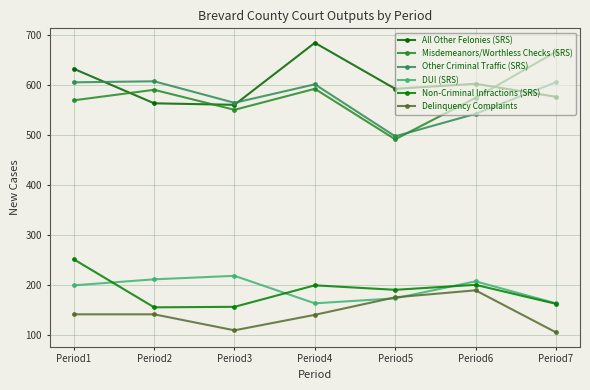

What is the total value across all series at Period3?

2157